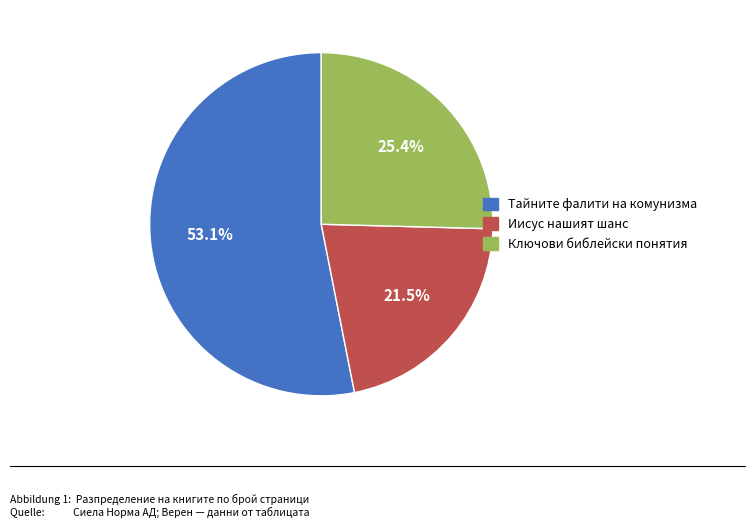

To the nearest percent, what percentage of the pie is Тайните фалити на комунизма?

53%